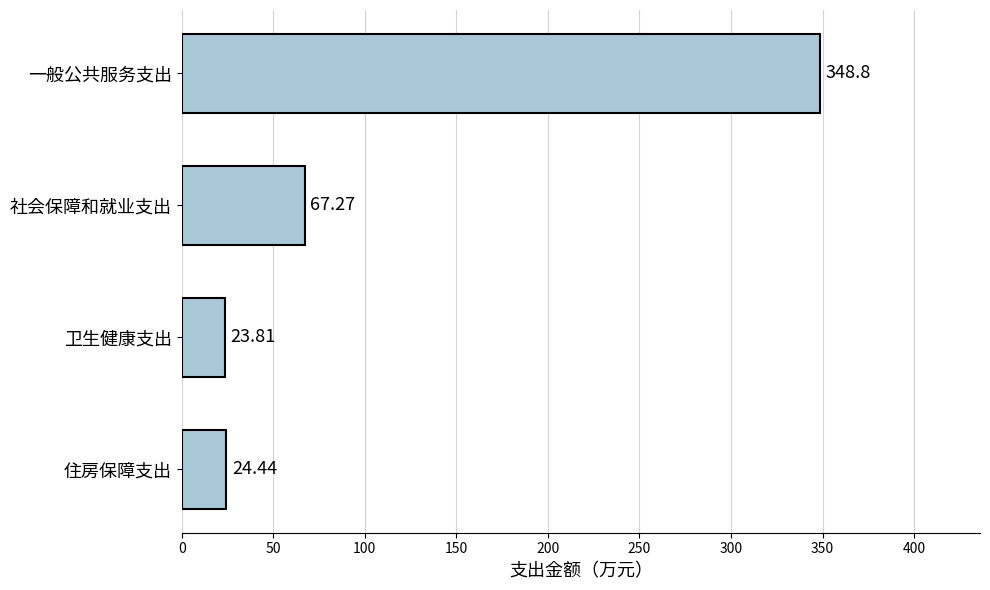

Where is the data nearest to the value 186?

社会保障和就业支出